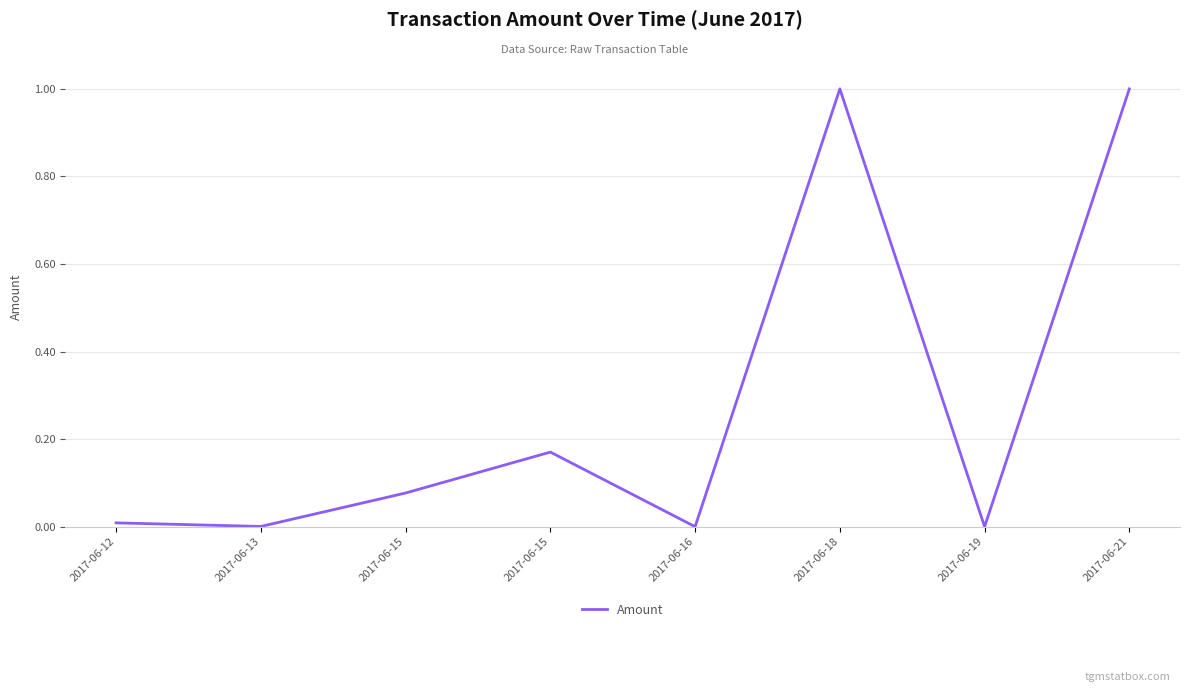

Reading right to left, what are all the values shown in this chart?

1.0	0.0	1.0	0.0	0.2	0.1	0.0	0.0